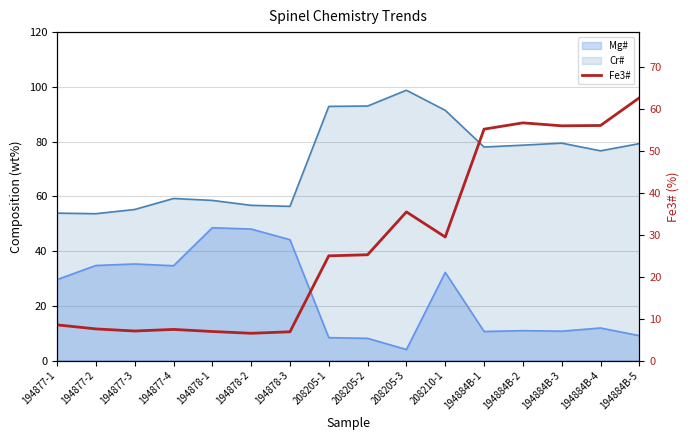

How many lines are shown in the chart?

1